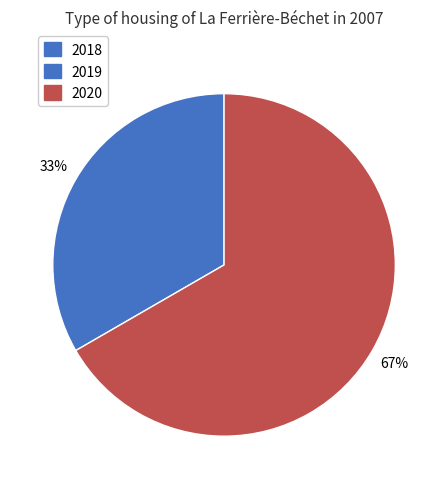

Combined, do 2020 and 2019 account for over 50%?

Yes